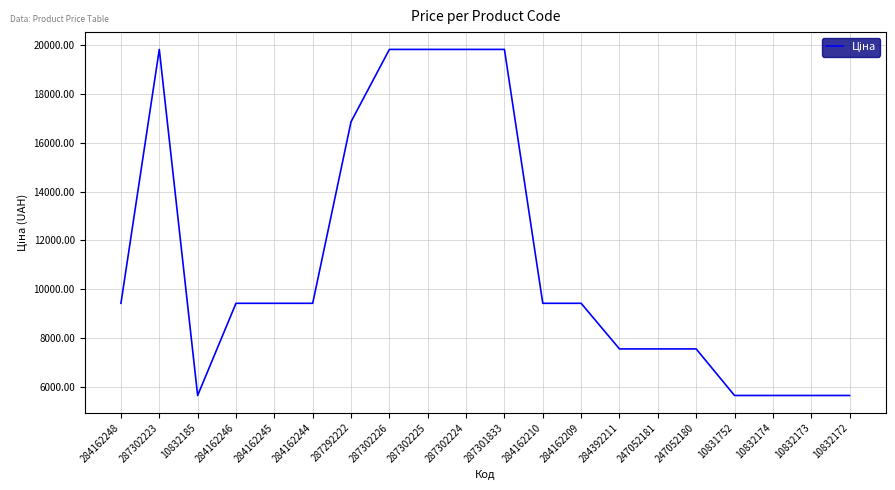

The value at 247052180 is 7545.9. True or false?

True